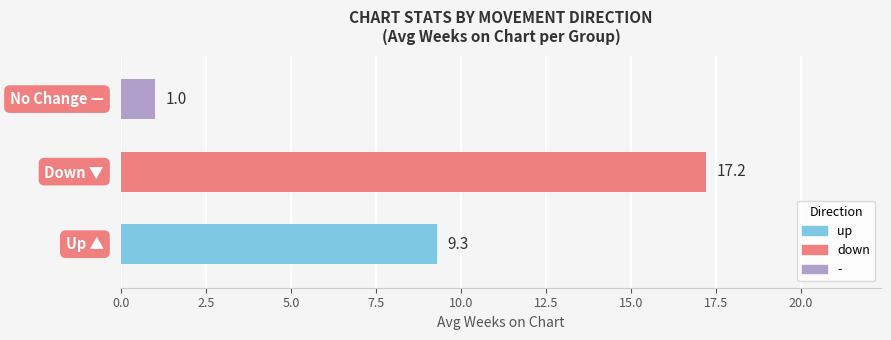

What is the greatest value displayed?

17.2